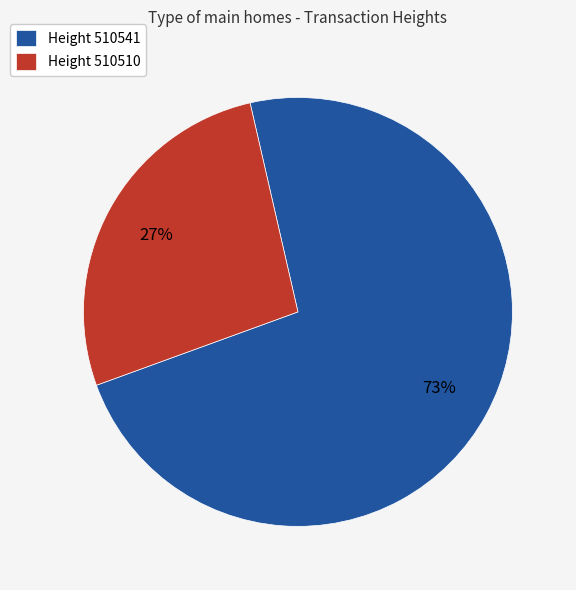

Do Height 510541 and Height 510510 together represent more than half of the pie?

Yes